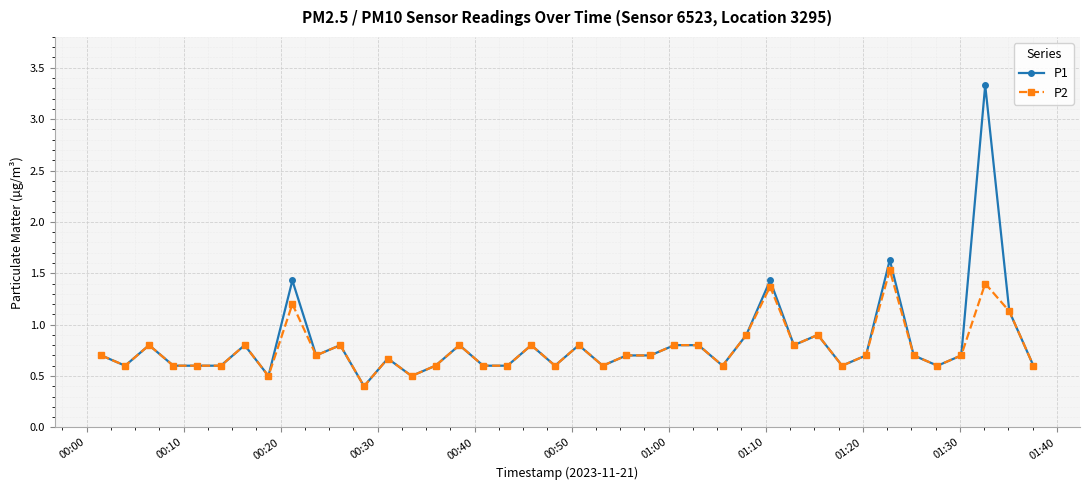

Which series has the widest spread of values?

P1